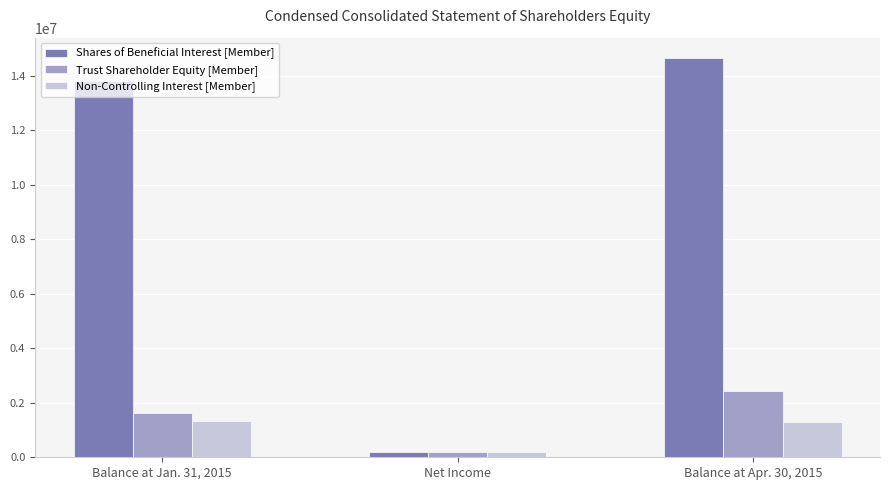

What is the value of the Non-Controlling Interest [Member] bar at the 1st from the left?

1346248